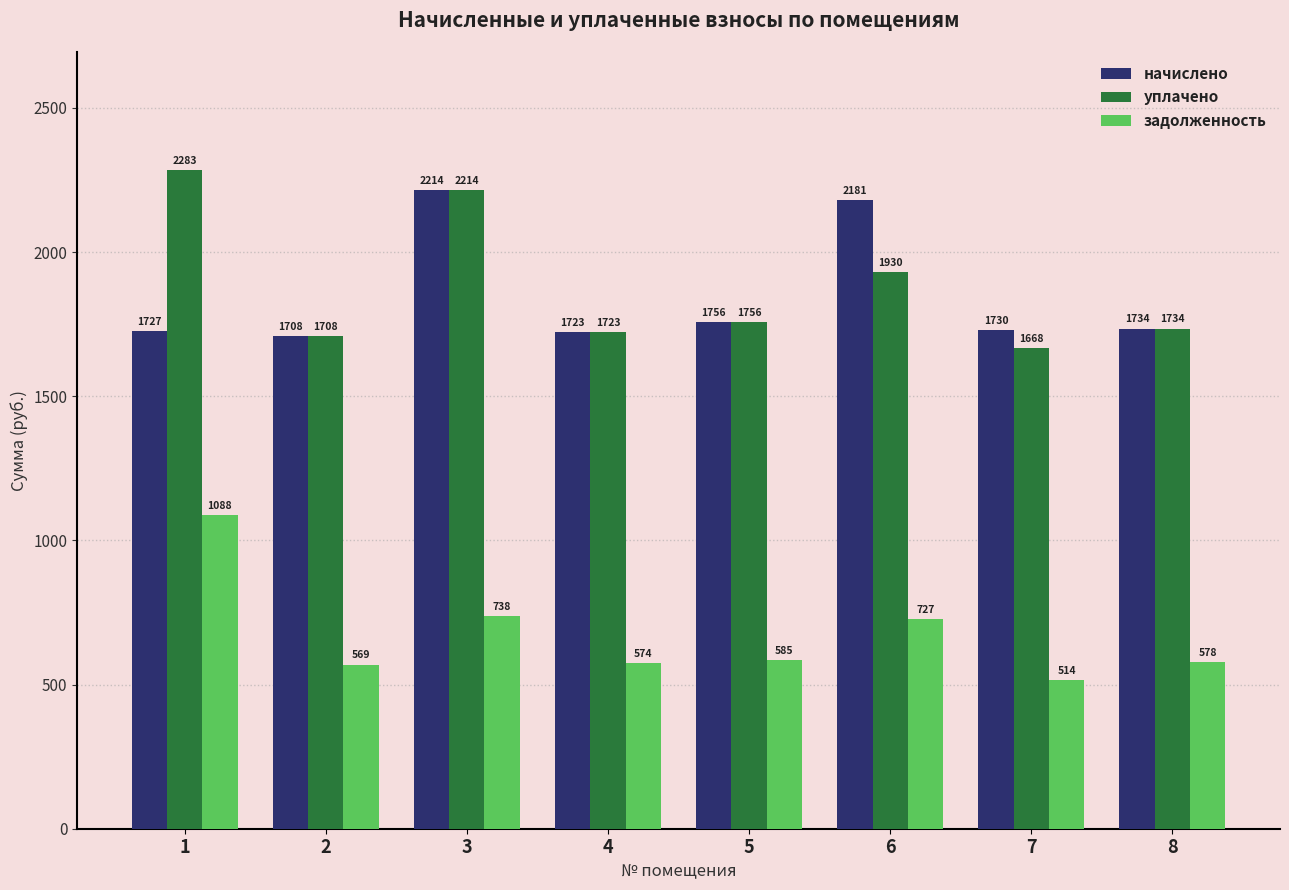

Which category has the highest value in the задолженность series?

1